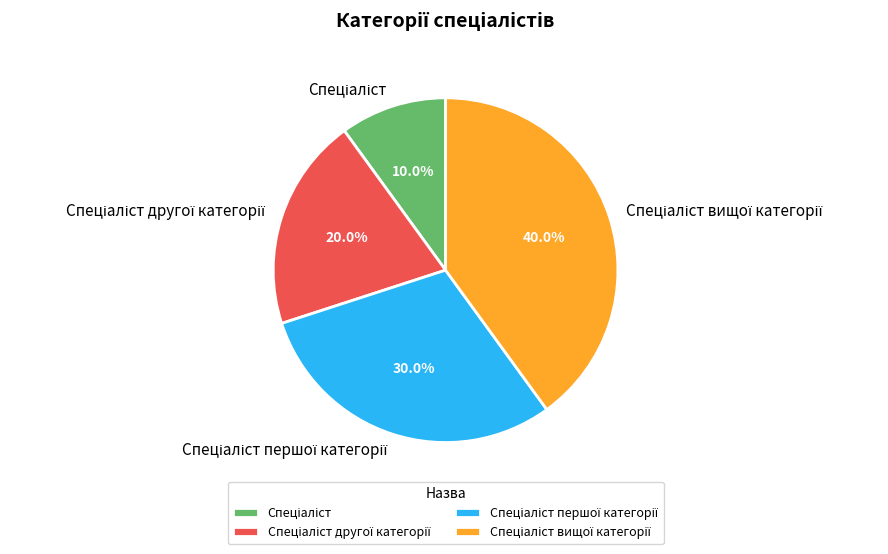

Is there any slice that represents more than half of the pie?

No